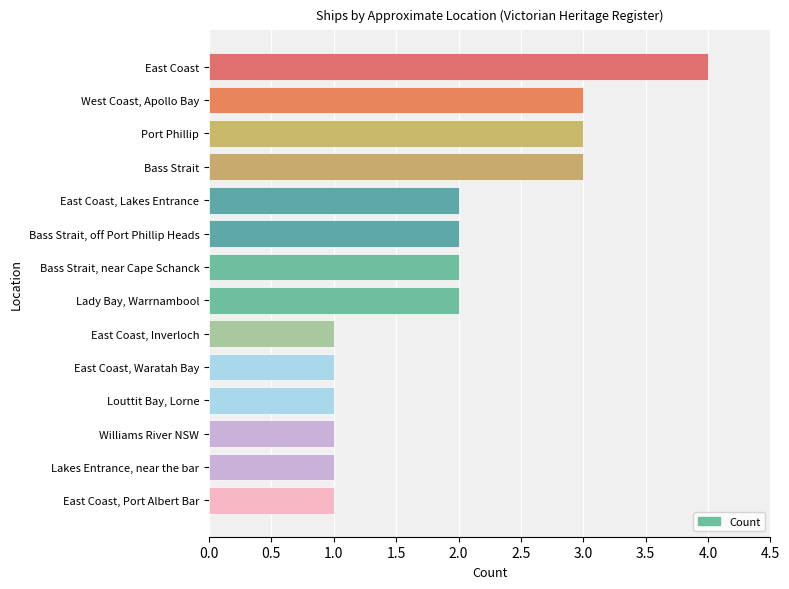

What is the change in value from Bass Strait, near Cape Schanck to West Coast, Apollo Bay?

+1